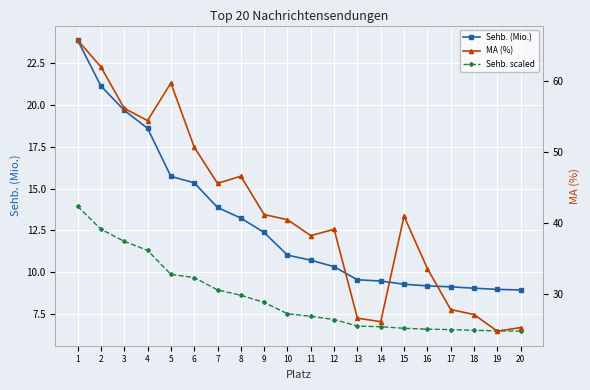

Which series has the largest total across all categories?

MA (%)